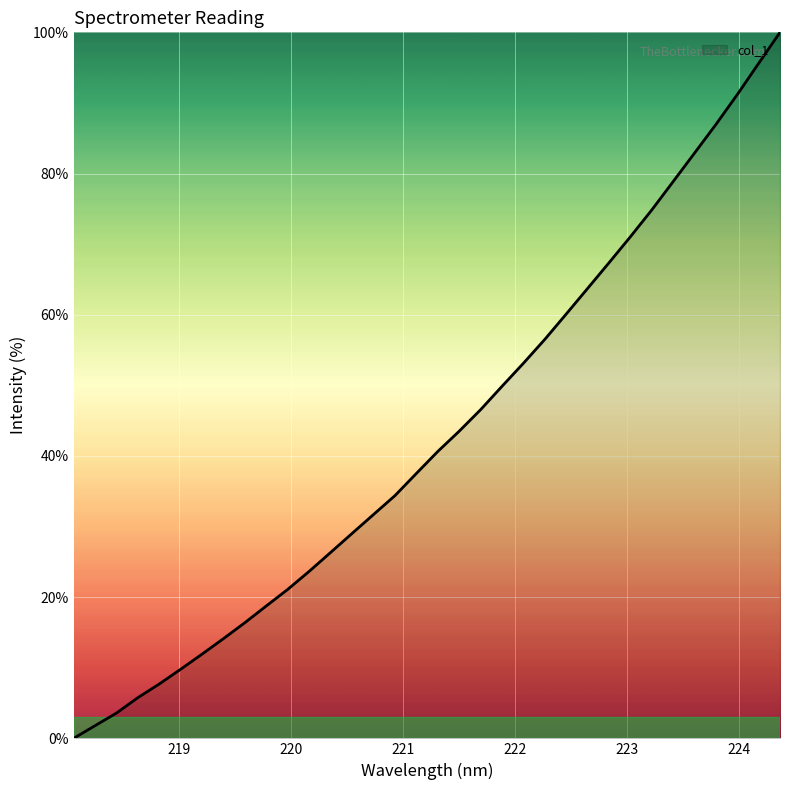

Reading right to left, list all the values displayed in this chart.

100.0	95.6	91.2	87.0	82.9	78.9	74.8	71.0	67.4	63.7	60.1	56.5	53.1	49.9	46.5	43.5	40.6	37.5	34.4	31.7	29.0	26.3	23.7	21.1	18.8	16.4	14.1	11.9	9.8	7.7	5.8	3.6	1.8	0.0